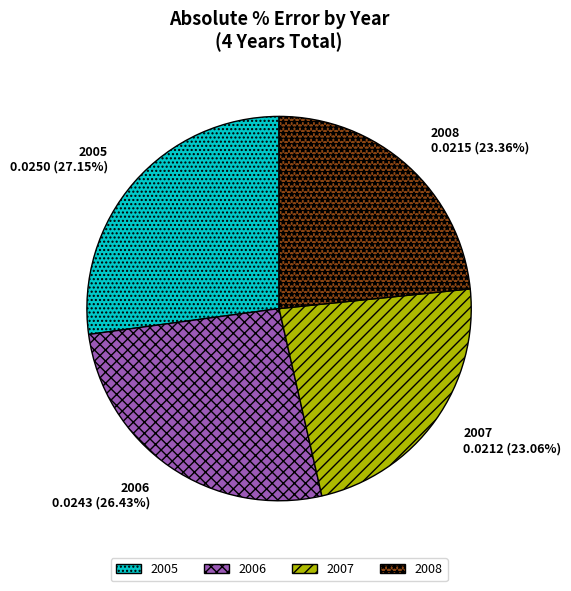

To the nearest percent, what is the average slice percentage?

25%